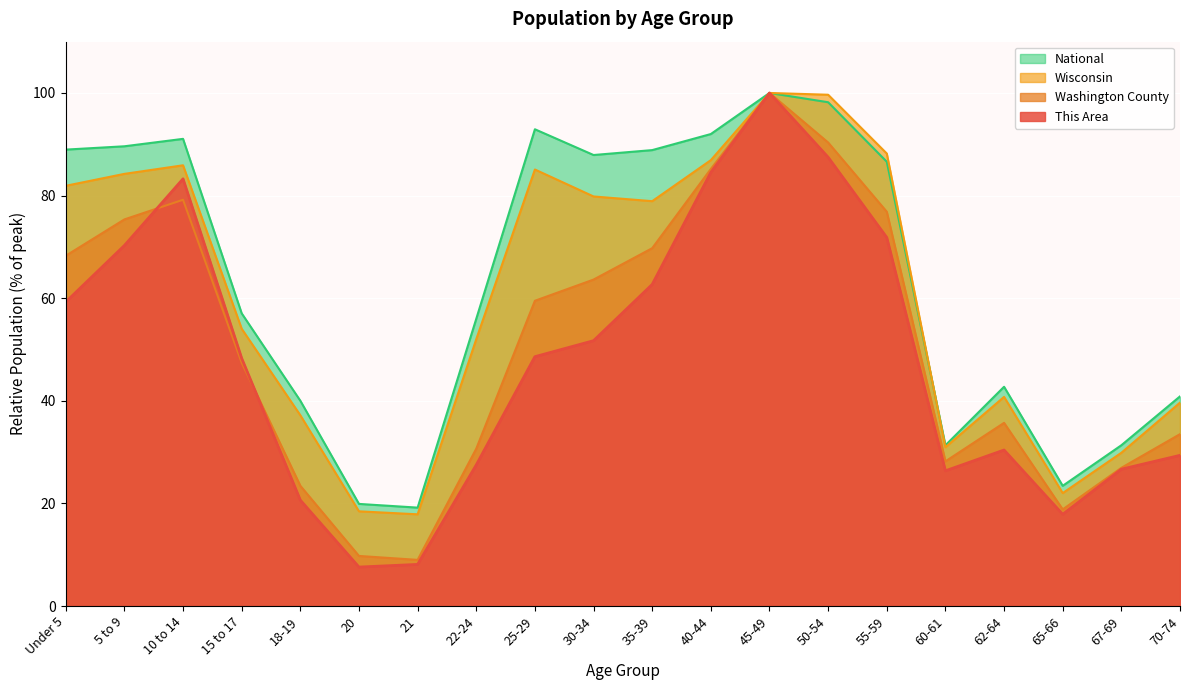

Rank the series by their average value, from highest to lowest.

National, Wisconsin, Washington County, This Area